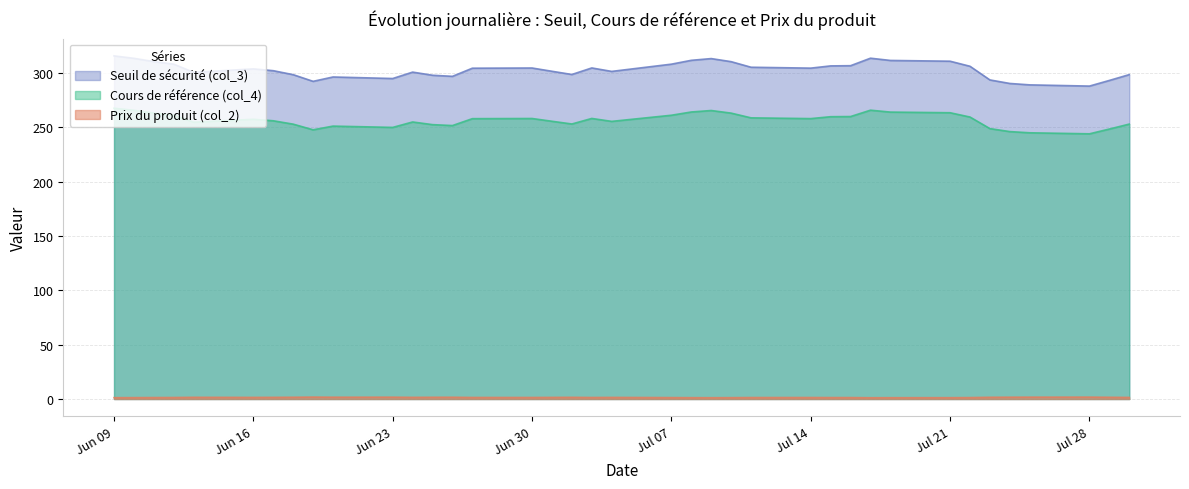

Reading left to right, extract all data points from this chart.

Seuil de sécurité (col_3): 315.8	313.5	310.5	308.2	300.6	303.8	302.1	298.5	292.3	296.4	294.9	300.8	297.9	296.9	304.4	304.6	301.6	298.7	304.7	301.5	308.2	311.7	313.3	310.5	305.3	304.5	306.6	306.7	313.6	311.6	310.9	306.2	293.6	290.4	289.1	288.0	293.2	298.5
Cours de référence (col_4): 267.6	265.7	263.1	261.1	254.8	257.4	256.1	252.9	247.8	251.2	249.9	254.9	252.5	251.7	258.0	258.1	255.6	253.1	258.2	255.5	261.1	264.1	265.5	263.1	258.8	258.1	259.8	259.9	265.8	264.1	263.4	259.5	248.8	246.1	245.0	244.1	248.4	253.0
Prix du produit (col_2): 1.2	1.3	1.3	1.4	1.5	1.5	1.5	1.6	1.8	1.6	1.7	1.5	1.6	1.6	1.4	1.4	1.5	1.5	1.4	1.4	1.3	1.2	1.2	1.2	1.3	1.4	1.3	1.3	1.2	1.2	1.2	1.3	1.6	1.6	1.7	1.7	1.6	1.4